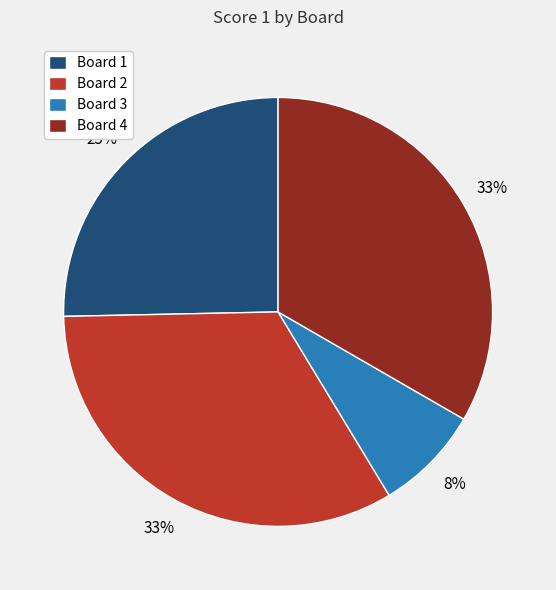

Is the sum of Board 3 and Board 1 greater than half?

No